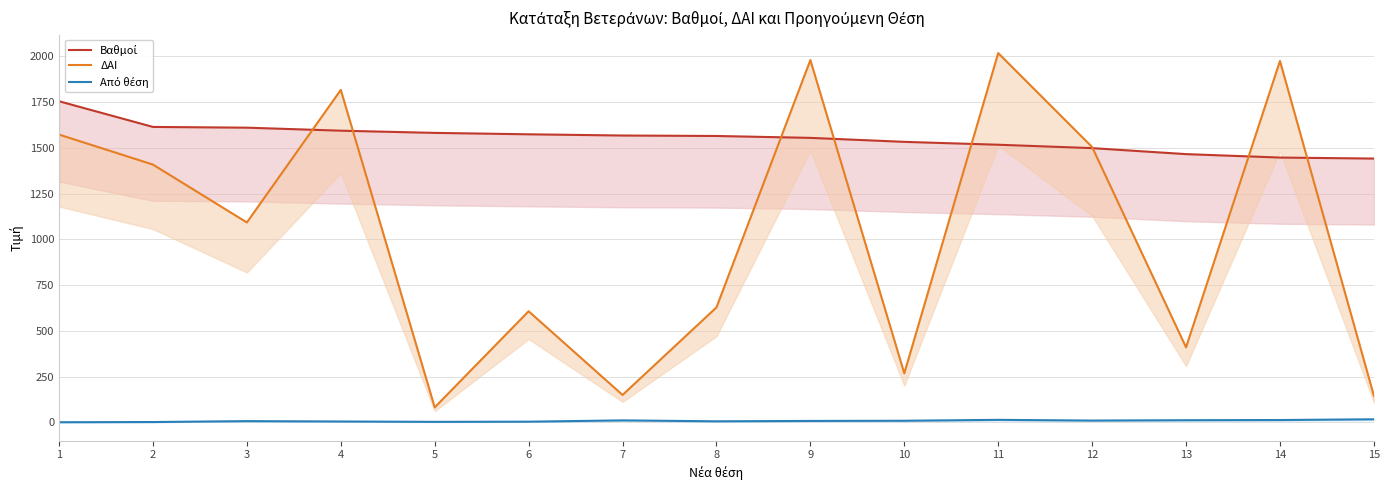

What value does the Από θέση series have at 13?

12.0